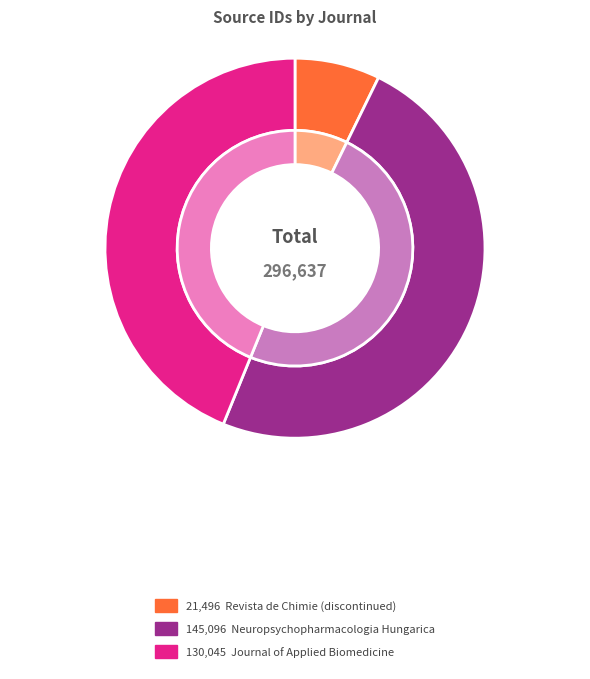

To the nearest percent, what percentage of the pie is Neuropsychopharmacologia Hungarica?

49%